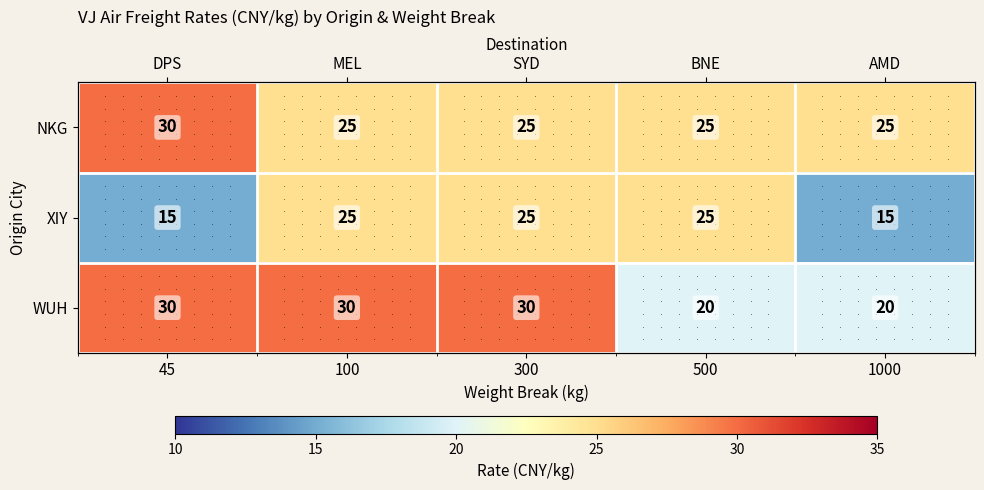

Which label corresponds to the smallest value in the chart?

45